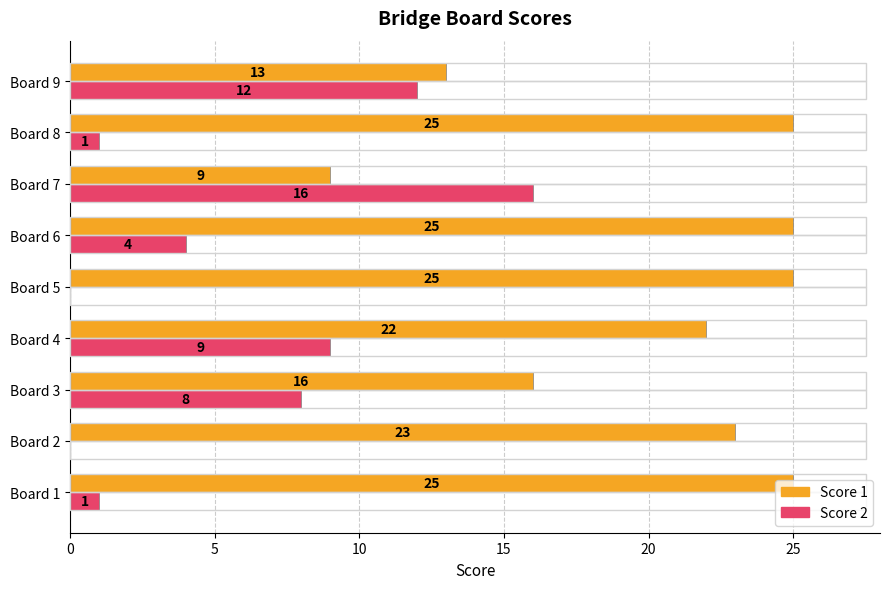

The value of Score 1 at Board 4 is 8. True or false?

False